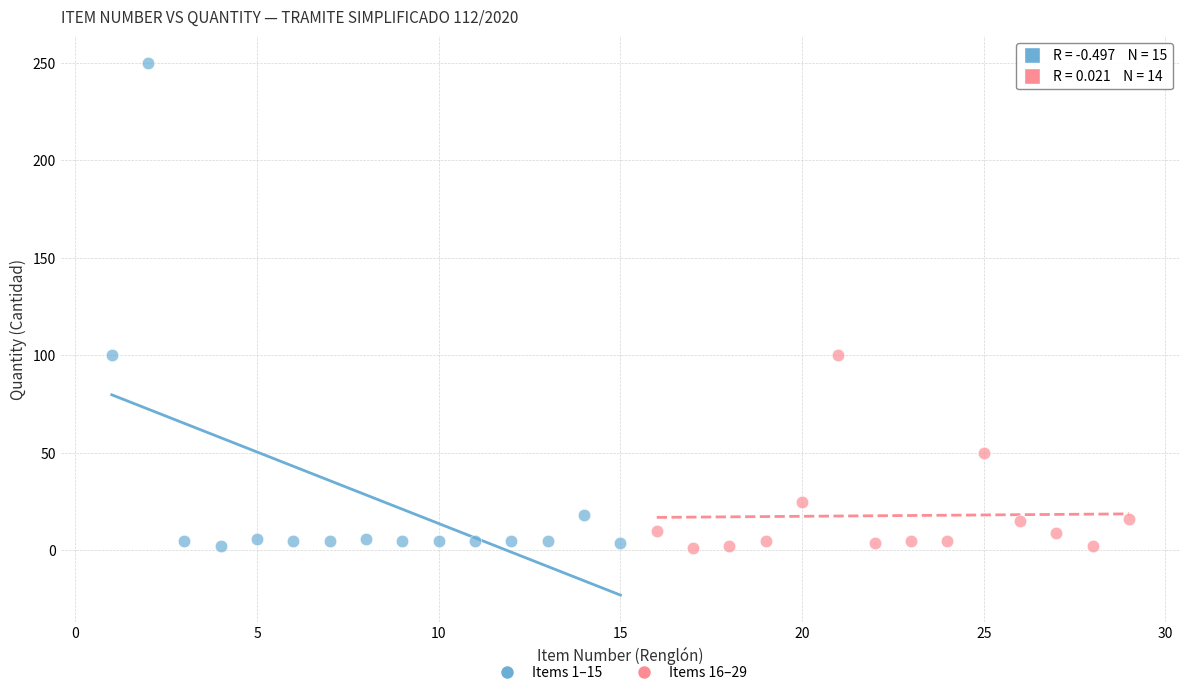

Which series reaches the maximum Y coordinate?

Items 1–15